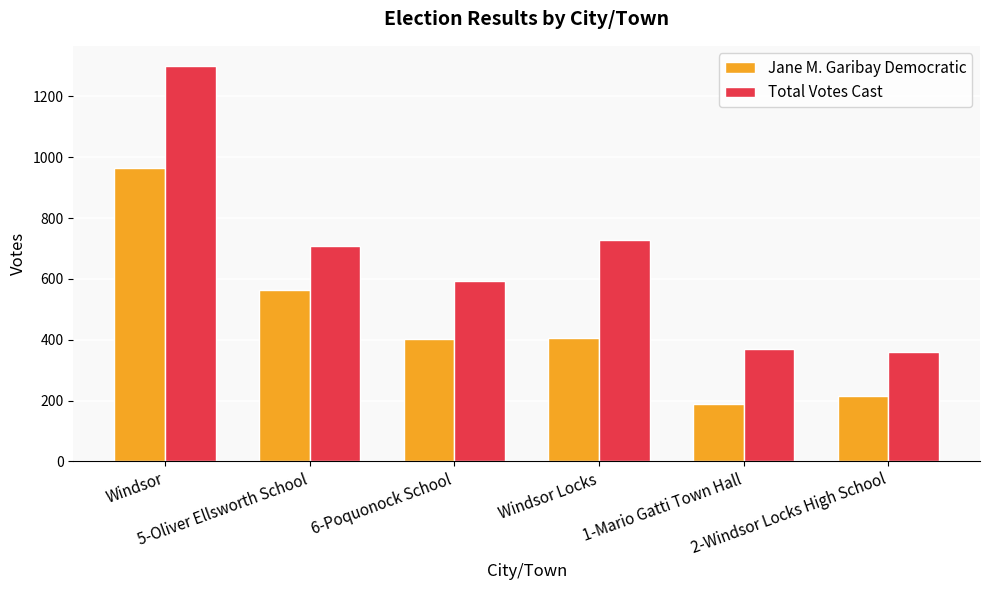

Between 5-Oliver Ellsworth School and 6-Poquonock School, which series saw the biggest shift?

Jane M. Garibay Democratic